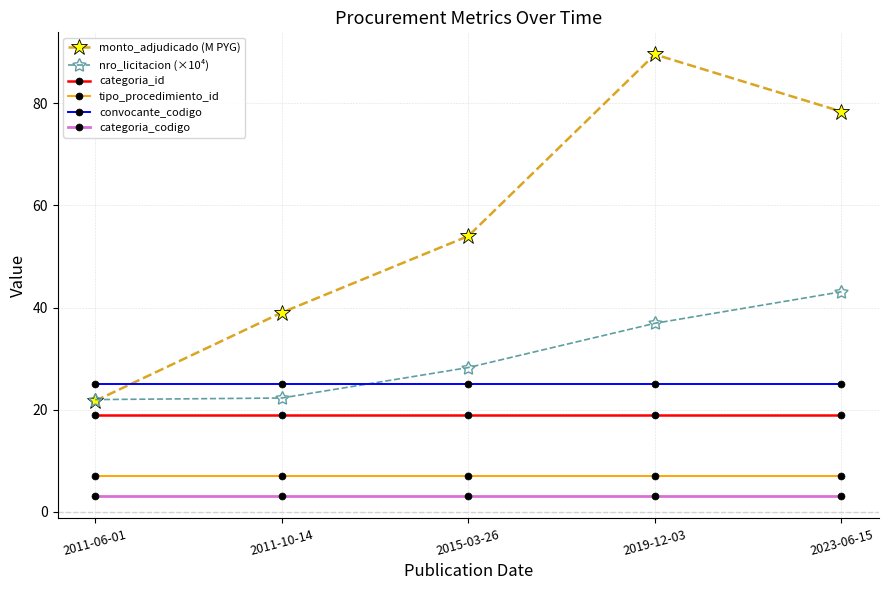

List the series in order of their peak value, highest first.

monto_adjudicado (M PYG), nro_licitacion (×10⁴), convocante_codigo, categoria_id, tipo_procedimiento_id, categoria_codigo